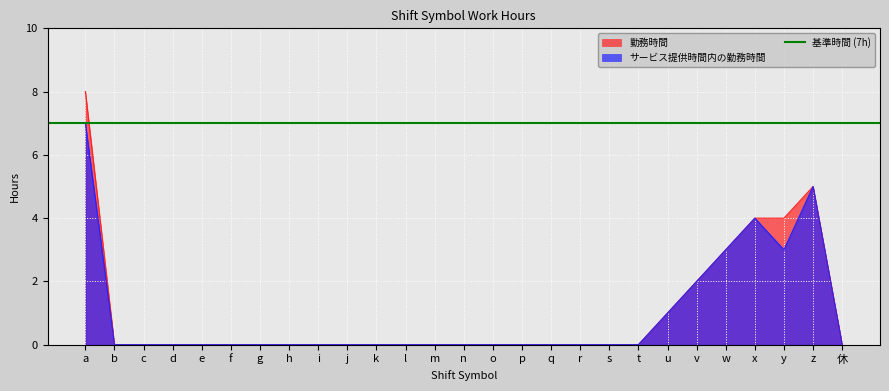

True or false: サービス提供時間内の勤務時間 and 勤務時間 cross at least once.

False